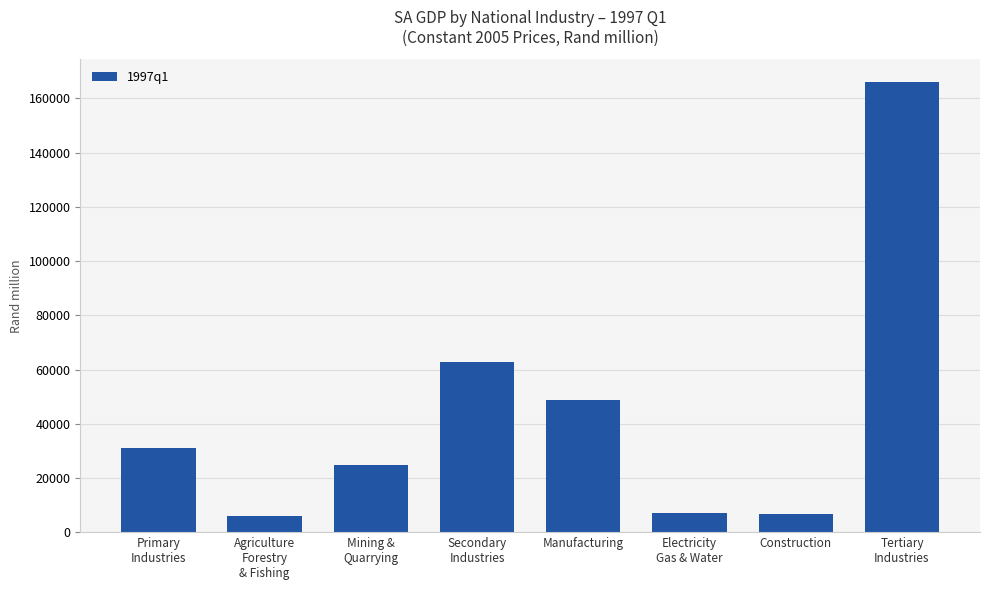

Where does the data first go above 30945?

Primary
Industries